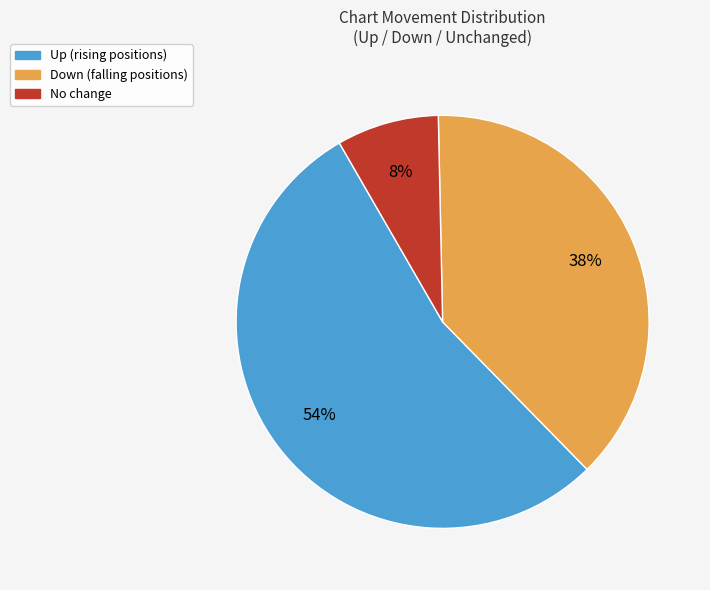

How many slices are in this pie chart?

3